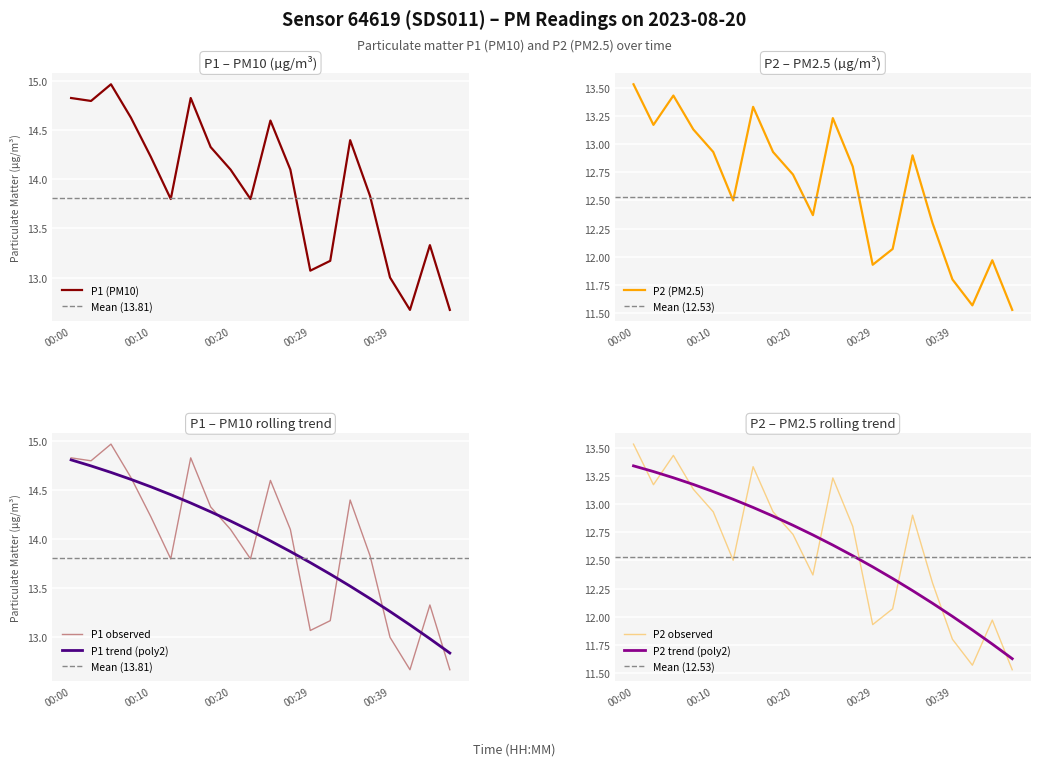

Reading left to right, what are all the values shown in this chart?

P1: 00:00=14.8	00:02=14.8	00:05=15.0	00:07=14.6	00:10=14.2	00:12=13.8	00:15=14.8	00:17=14.3	00:20=14.1	00:22=13.8	00:25=14.6	00:27=14.1	00:29=13.1	00:32=13.2	00:34=14.4	00:37=13.8	00:39=13.0	00:42=12.7	00:44=13.3	00:47=12.7
P2: 00:00=13.5	00:02=13.2	00:05=13.4	00:07=13.1	00:10=12.9	00:12=12.5	00:15=13.3	00:17=12.9	00:20=12.7	00:22=12.4	00:25=13.2	00:27=12.8	00:29=11.9	00:32=12.1	00:34=12.9	00:37=12.3	00:39=11.8	00:42=11.6	00:44=12.0	00:47=11.5